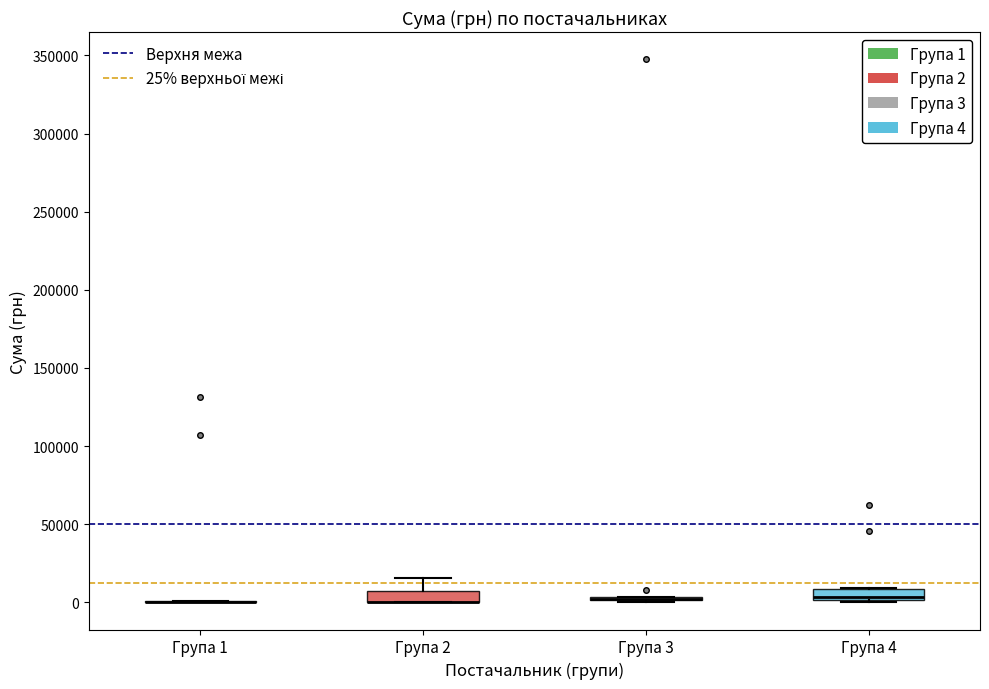

Where is the lower edge of the box for Група 4 on the y-axis? The values are not printed on the chart, so give them approximately, as read against the axis.

0